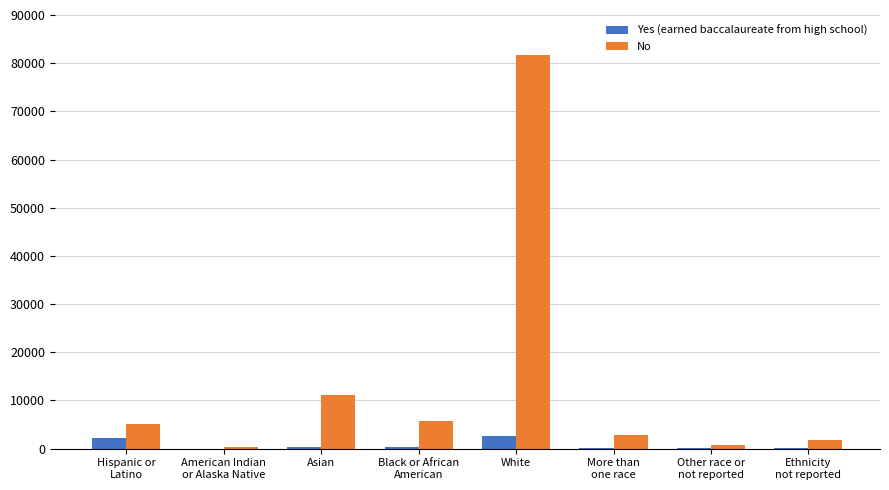

What is the maximum value shown in the chart?

81598